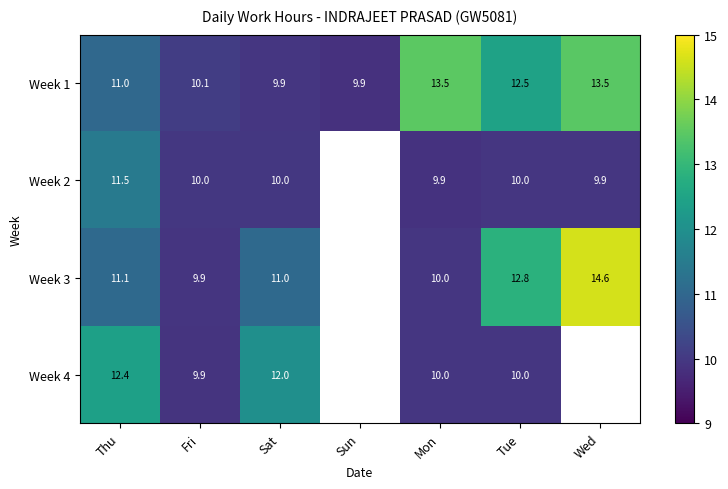

Which label corresponds to the smallest value in the chart?

Sun